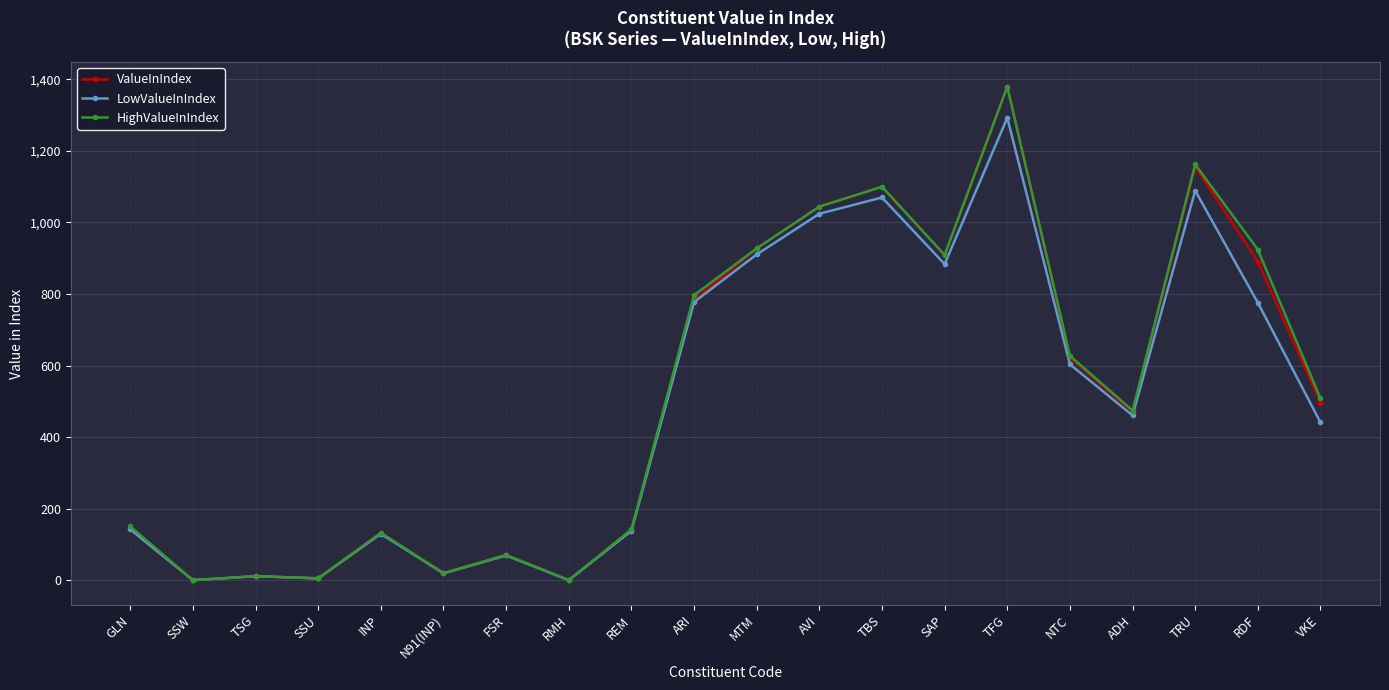

At which label is HighValueInIndex closest to 689?

NTC